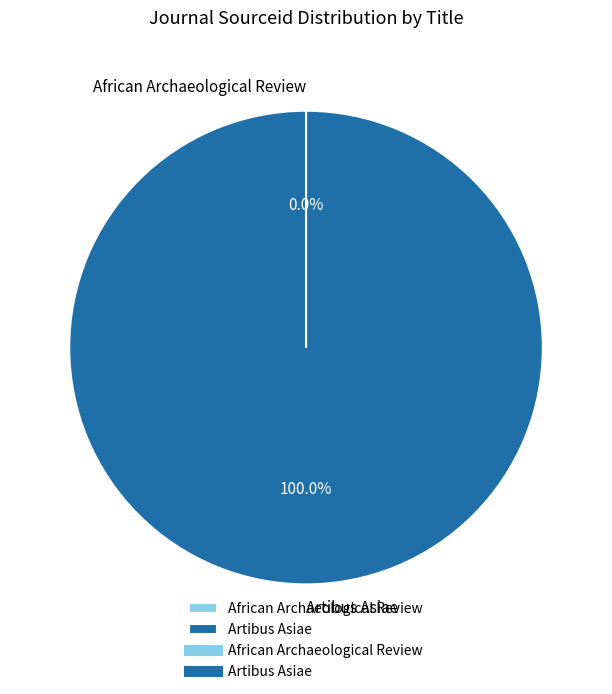

To the nearest percent, what portion does Artibus Asiae represent?

100%